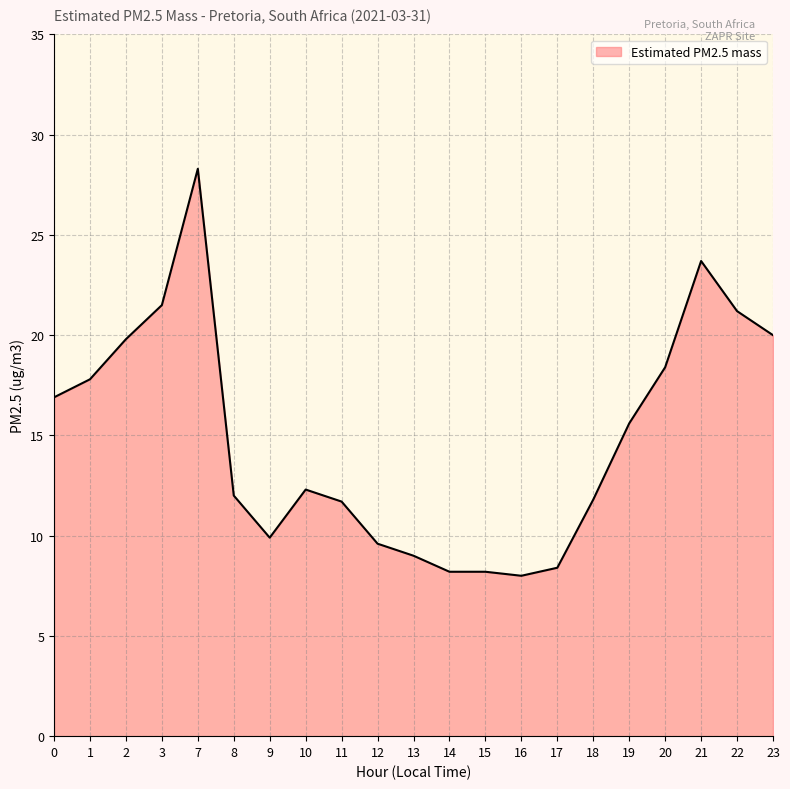

What is the sum of all values?

312.3